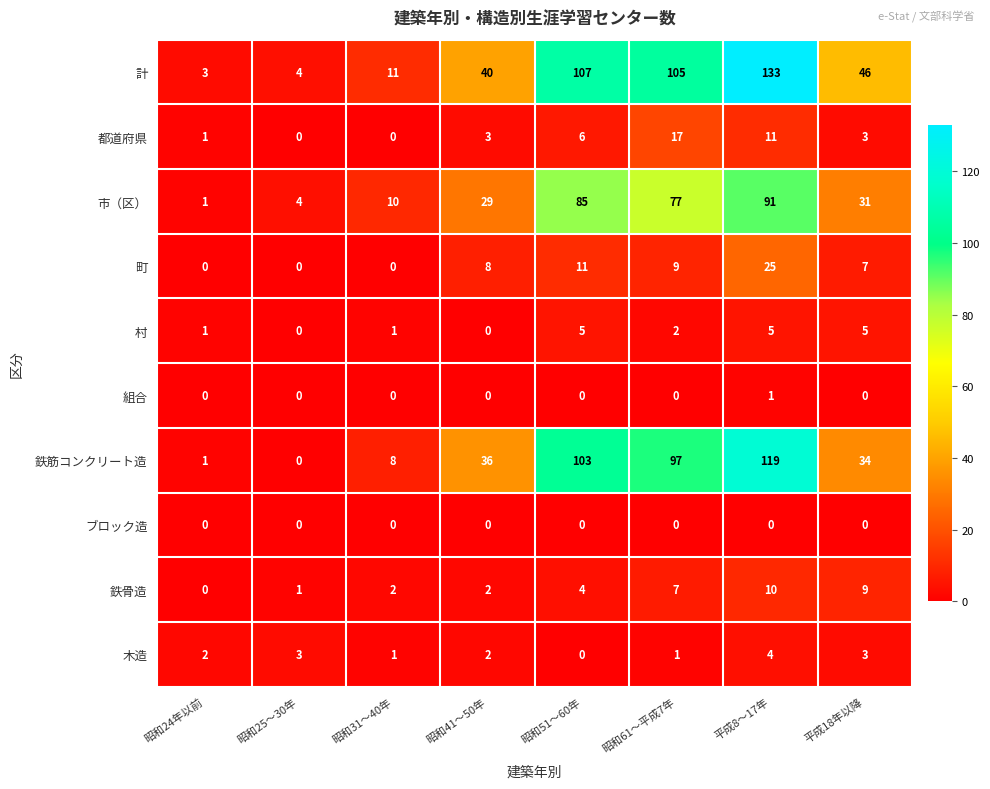

List the series in order of their peak value, lowest first.

ブロック造, 組合, 木造, 村, 鉄骨造, 都道府県, 町, 市（区）, 鉄筋コンクリート造, 計